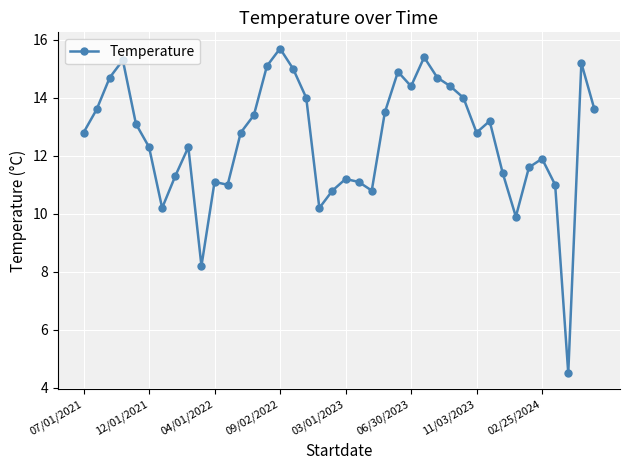

What is the smallest value displayed?

4.5